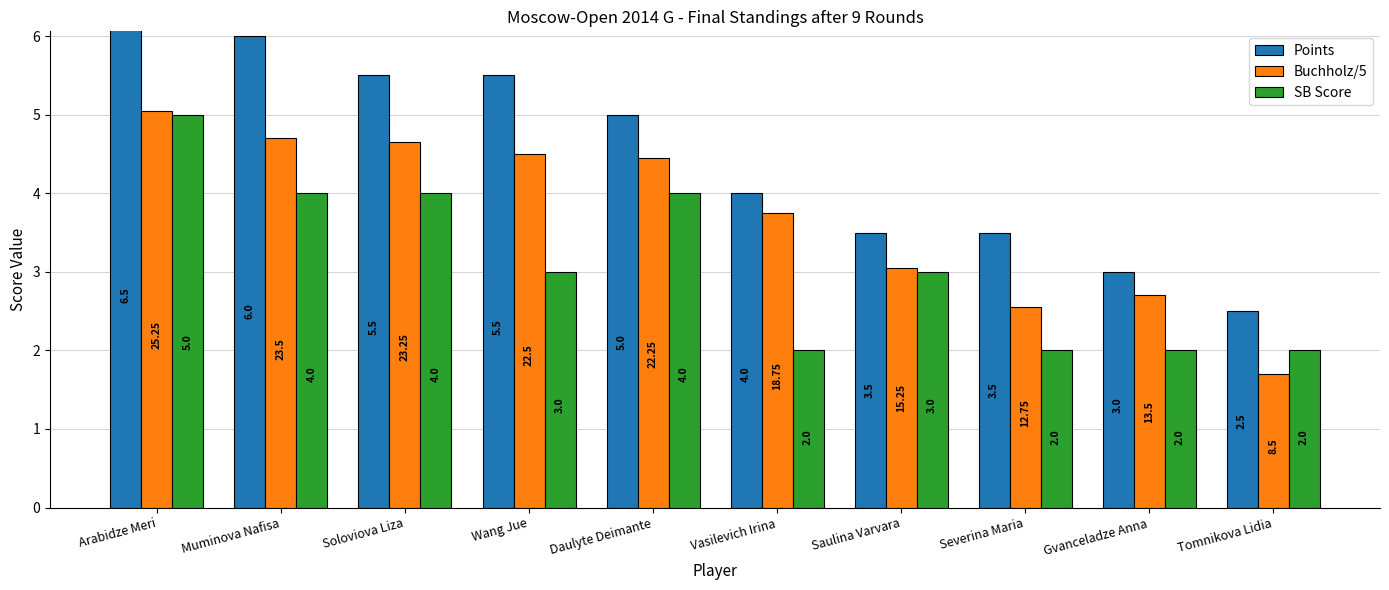

At which label does SB Score reach its minimum?

Vasilevich Irina